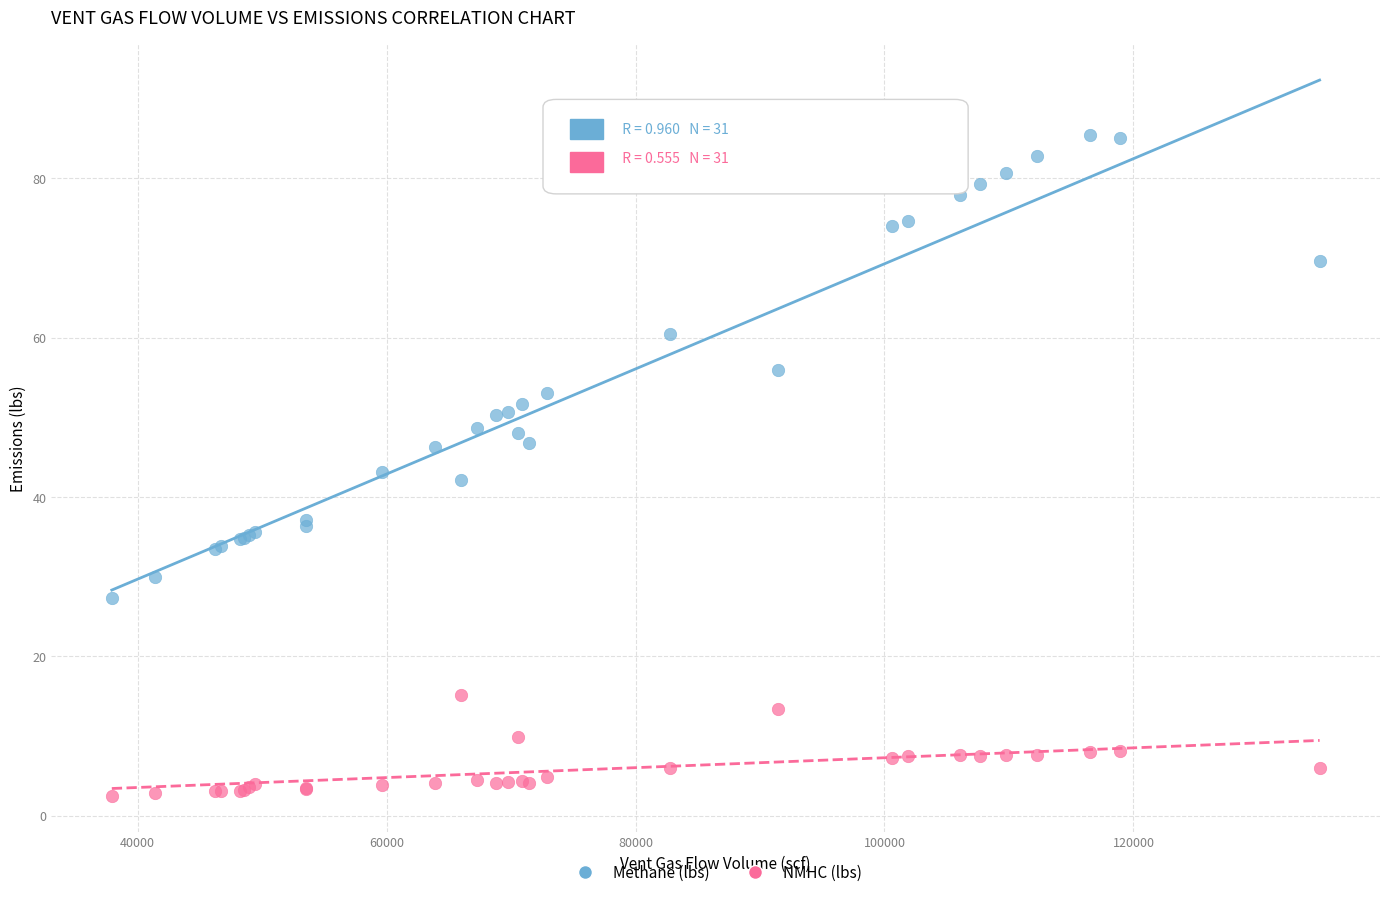

What is the X range (max minus min) for the scatter plot?

97023.7